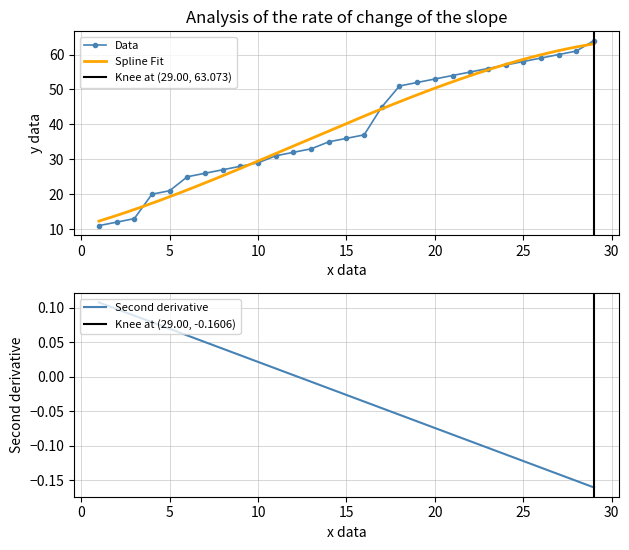

What is the value of the 12th point from the left?

32